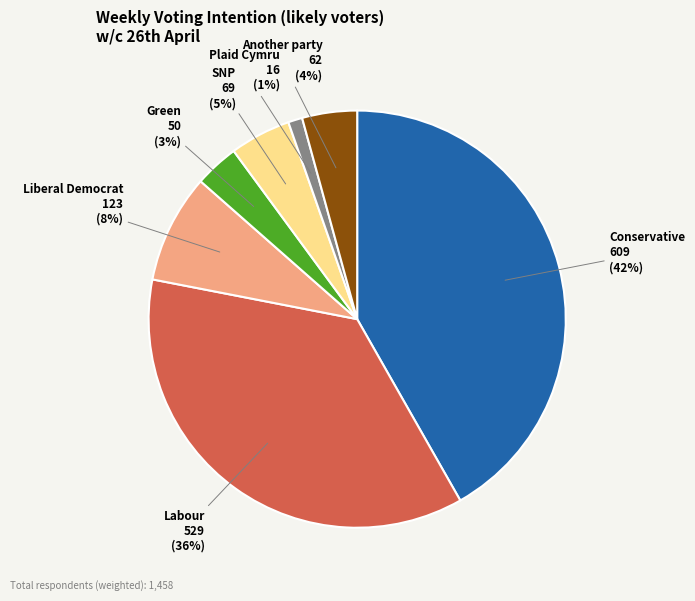

Which category has the biggest portion of the pie?

Conservative